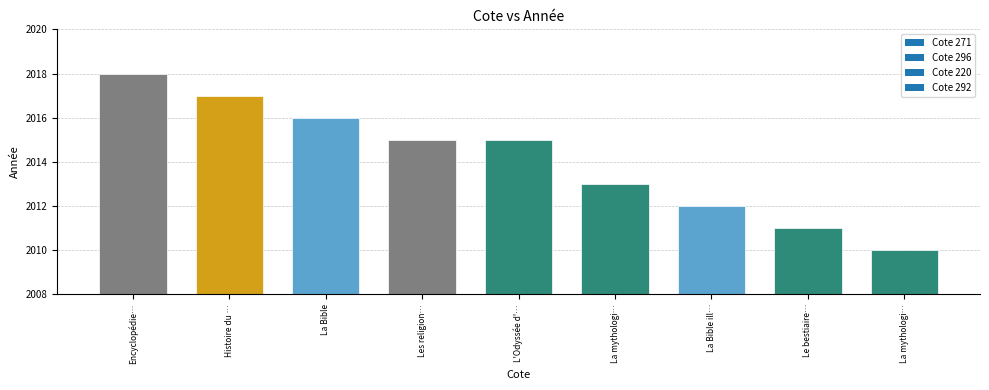

How many data points are less than 2015?

4